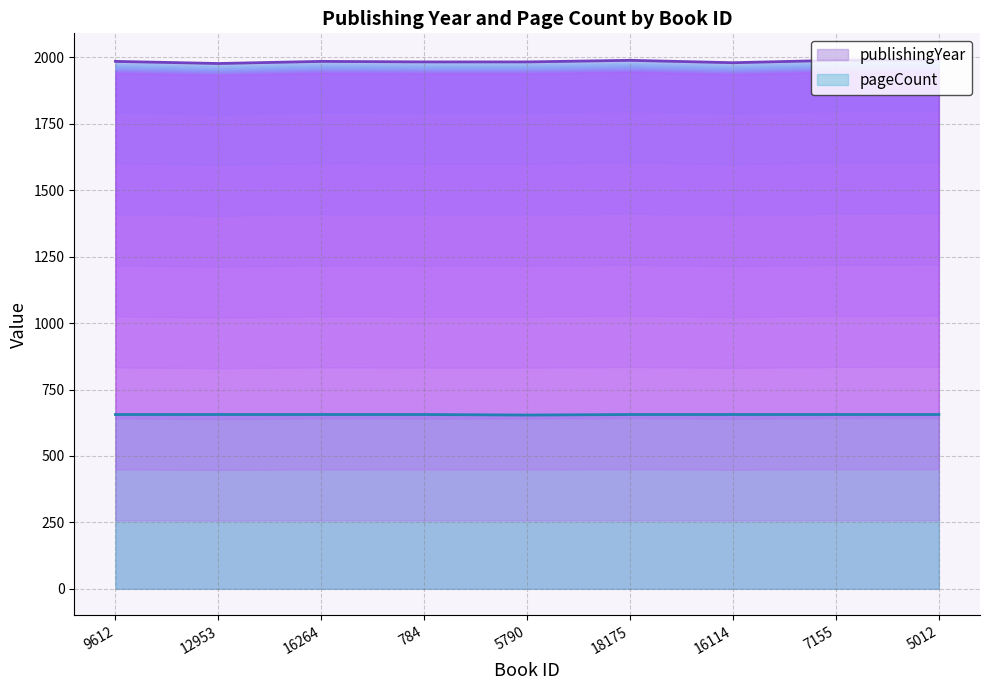

Reading left to right, what are all the values shown in this chart?

publishingYear: 9612=1985	12953=1977	16264=1985	784=1983	5790=1983	18175=1989	16114=1980	7155=1989	5012=1991
pageCount: 9612=656	12953=656	16264=656	784=656	5790=654	18175=656	16114=656	7155=656	5012=656